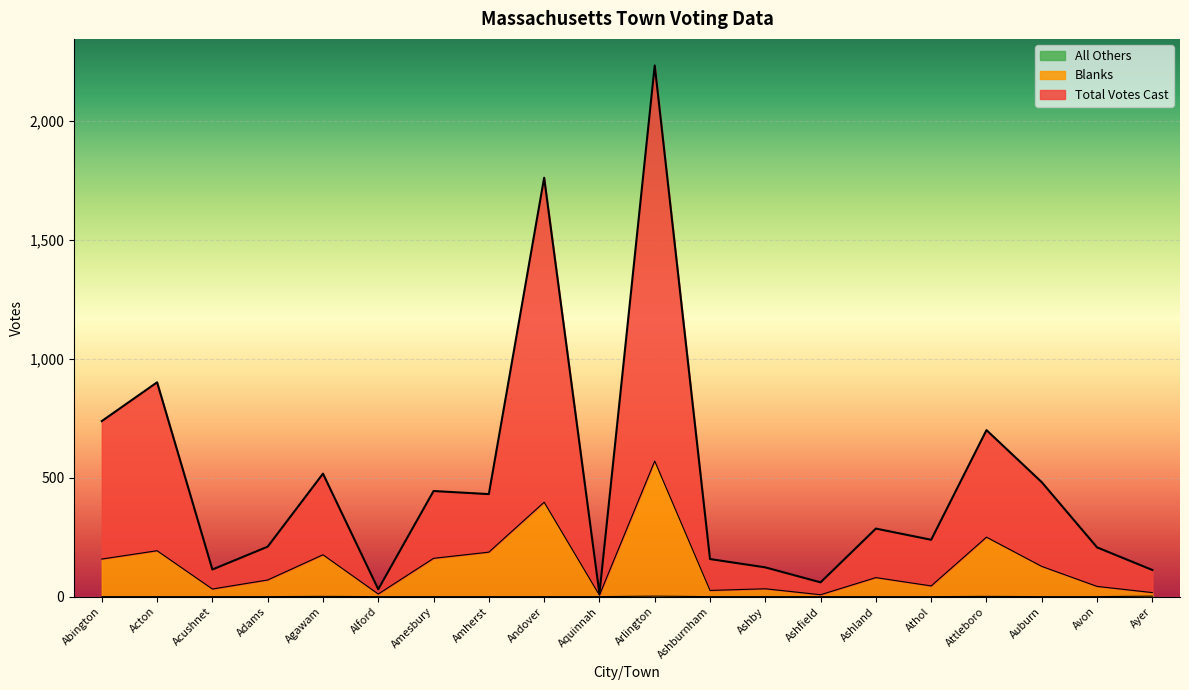

In Total Votes Cast, how many points are higher than both neighbors (excluding endpoints)?

7